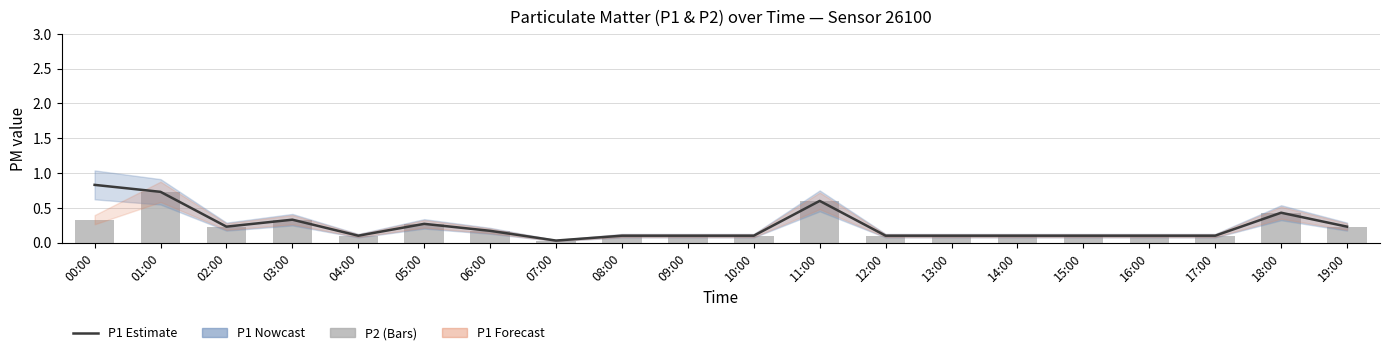

What is the sum of the P2 values at 14:00 and 06:00?

0.3